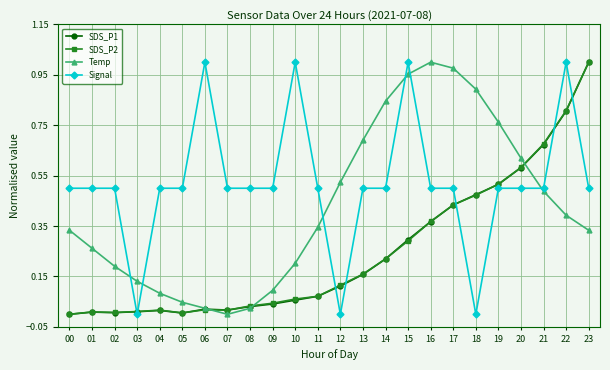

What are all the series names shown in the legend?

SDS_P1, SDS_P2, Temp, Signal